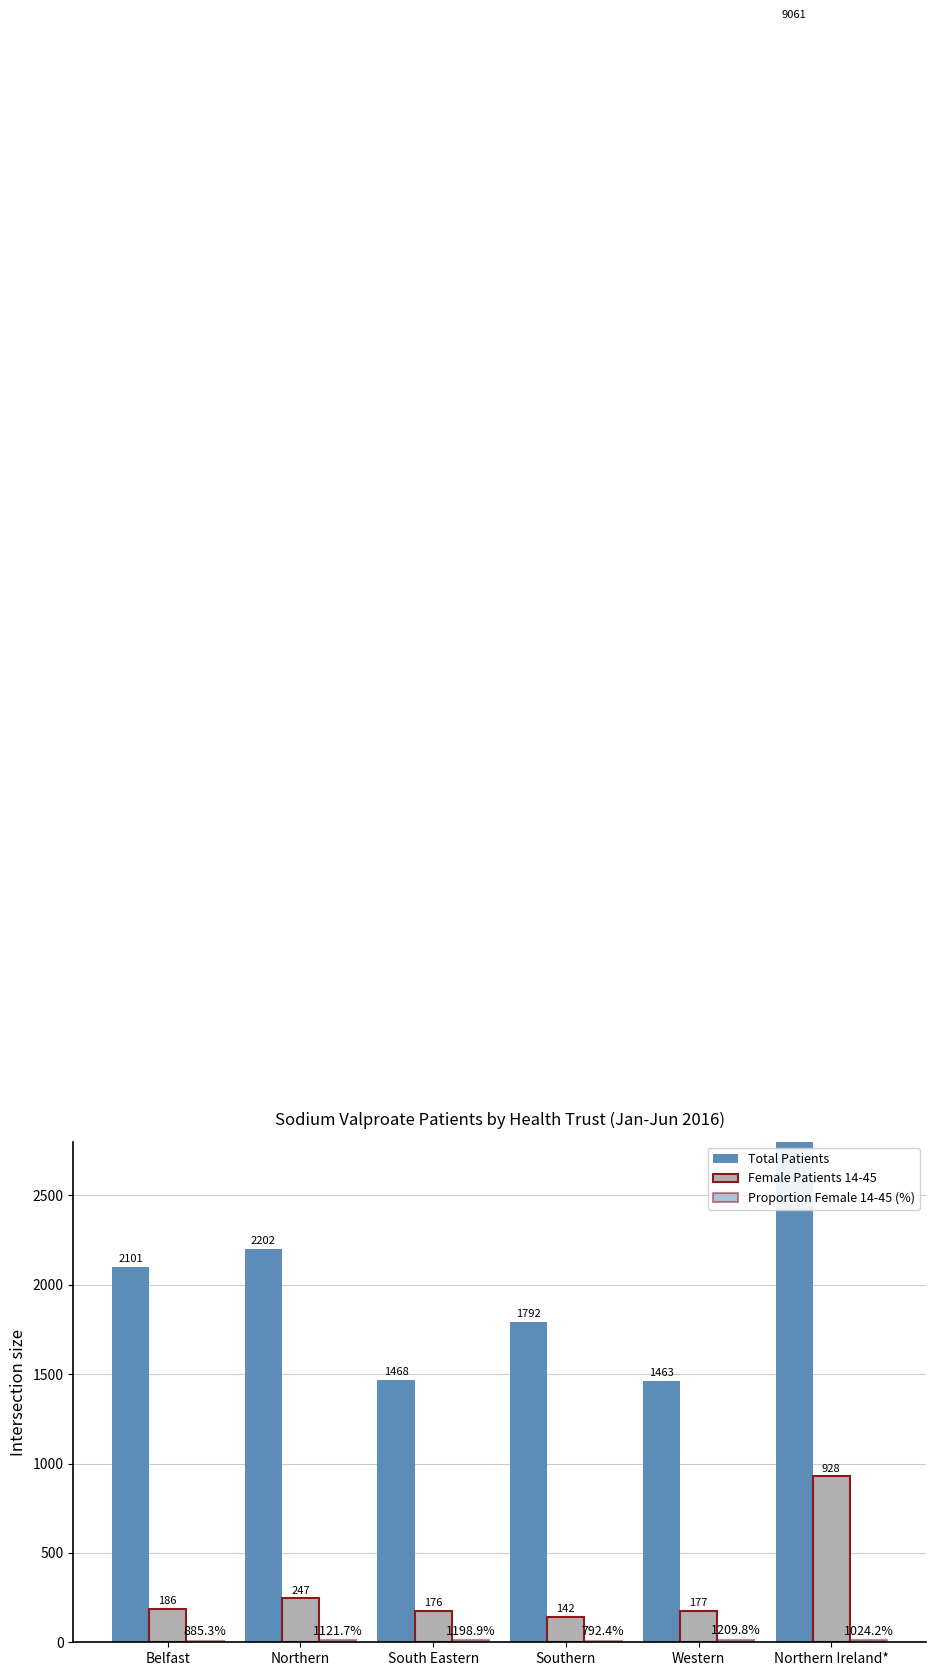

Is it true that Proportion Female 14-45 (%) equals 10.2 at Northern Ireland*?

True